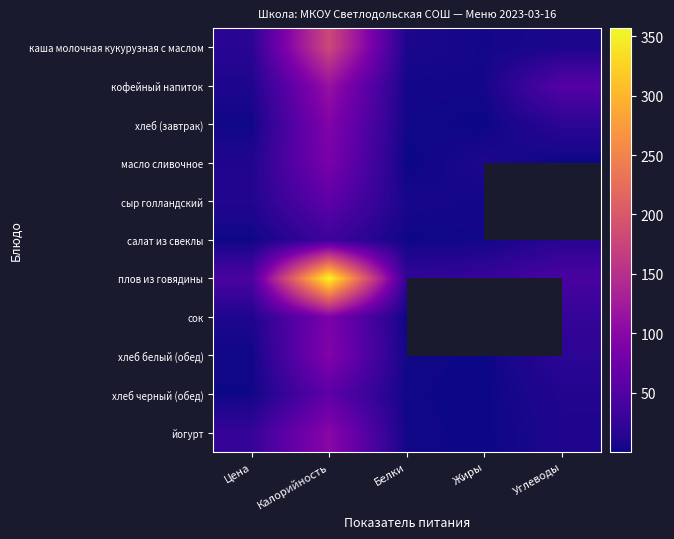

What is the difference between the second highest and minimum values in the сыр голландский series?

57.9